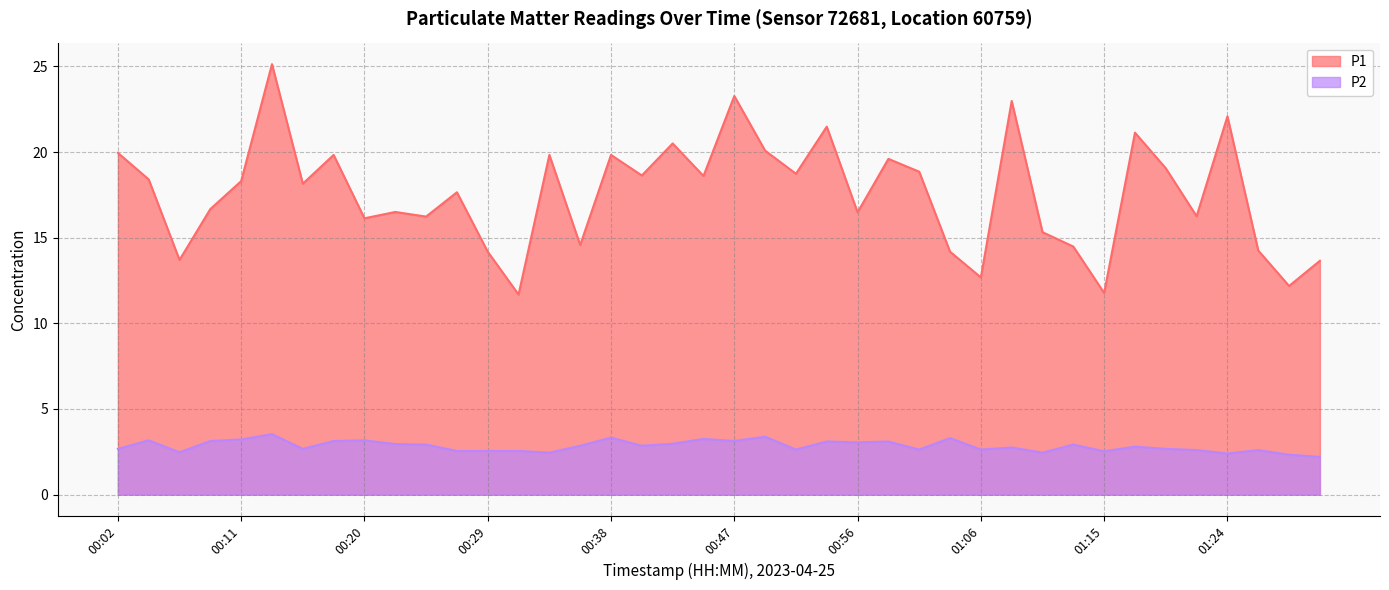

Which series has the largest total across all categories?

P1